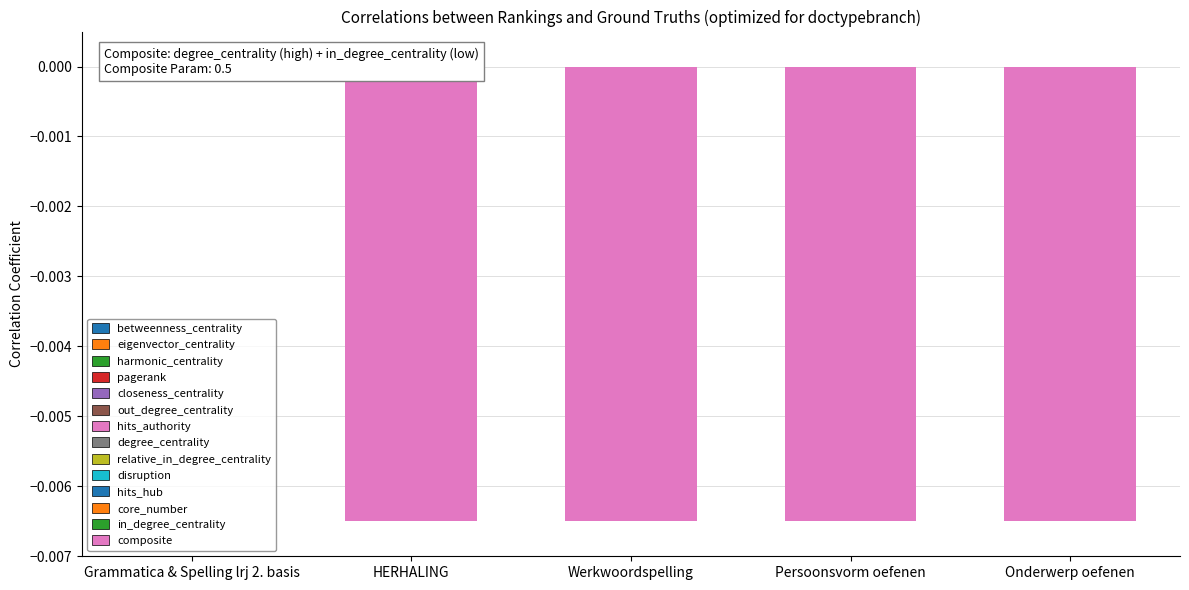

List the labels in order of value, largest first.

Grammatica & Spelling lrj 2. basis, HERHALING, Persoonsvorm oefenen, Onderwerp oefenen, Werkwoordspelling